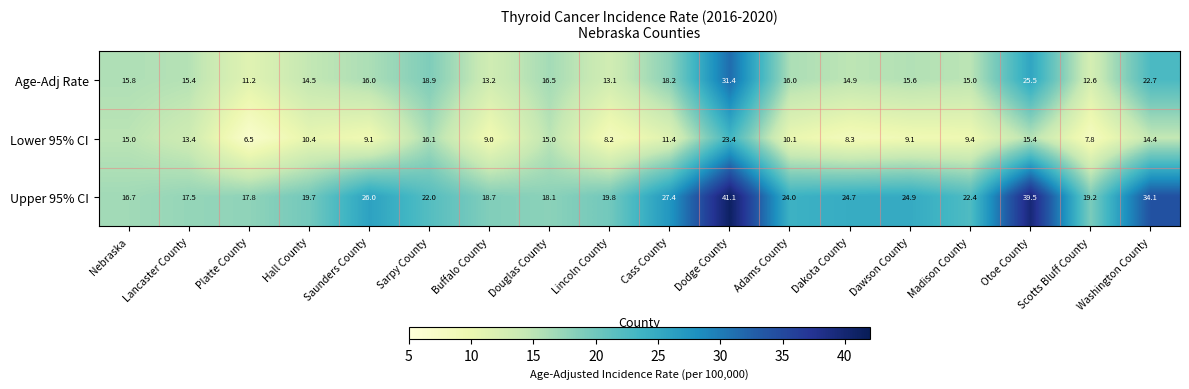

List the series in order of their peak value, highest first.

Upper 95% CI, Age-Adj Rate, Lower 95% CI